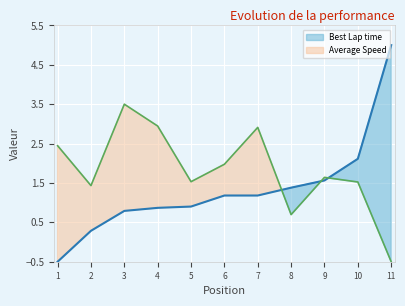

What is the difference between the second highest and minimum values in the Best Lap time series?

2.6